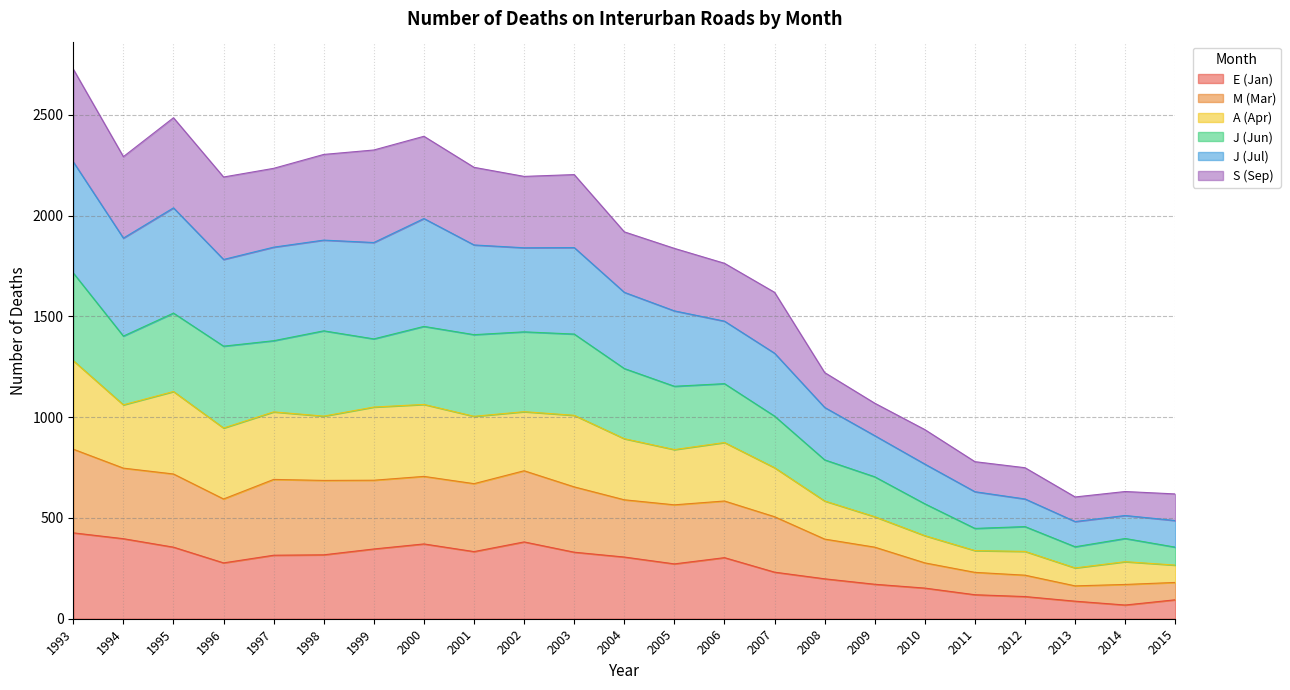

What is the total value across all series at 2004?

1919